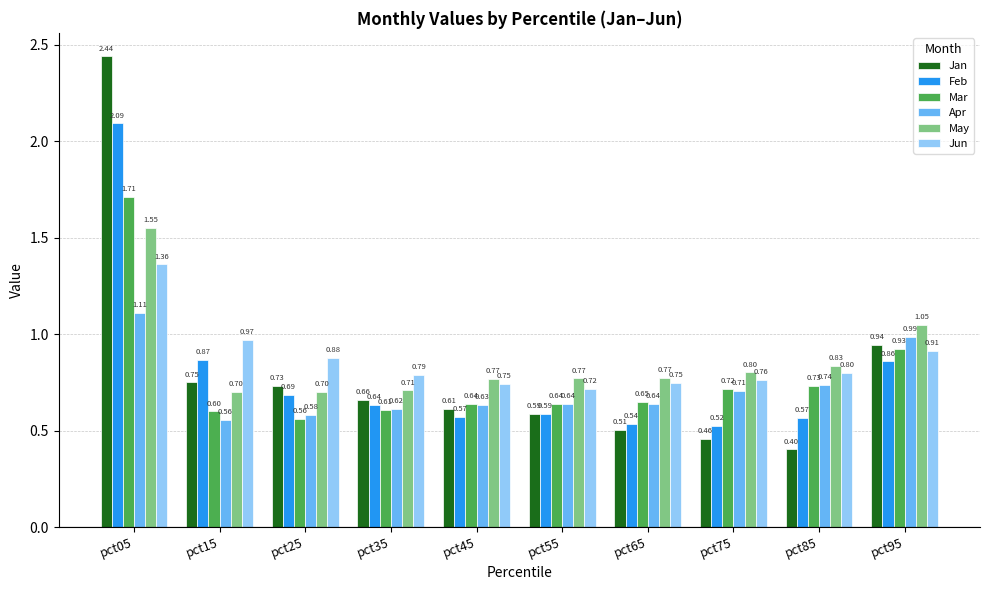

List the labels in order of Jan value, largest first.

pct05, pct95, pct15, pct25, pct35, pct45, pct55, pct65, pct75, pct85